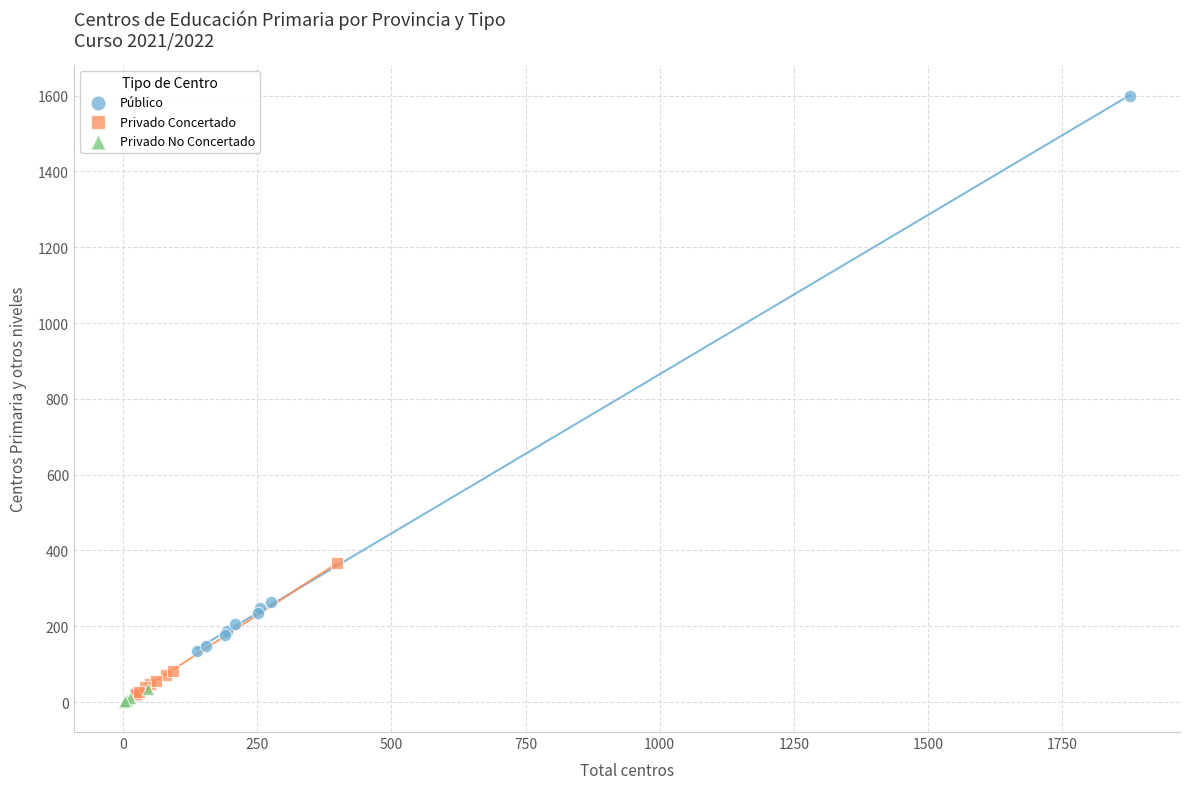

Which series reaches the maximum Y coordinate?

Público